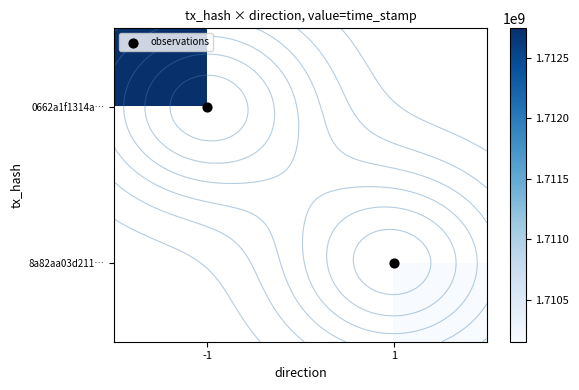

At which category does the chart reach its peak across all series?

-1